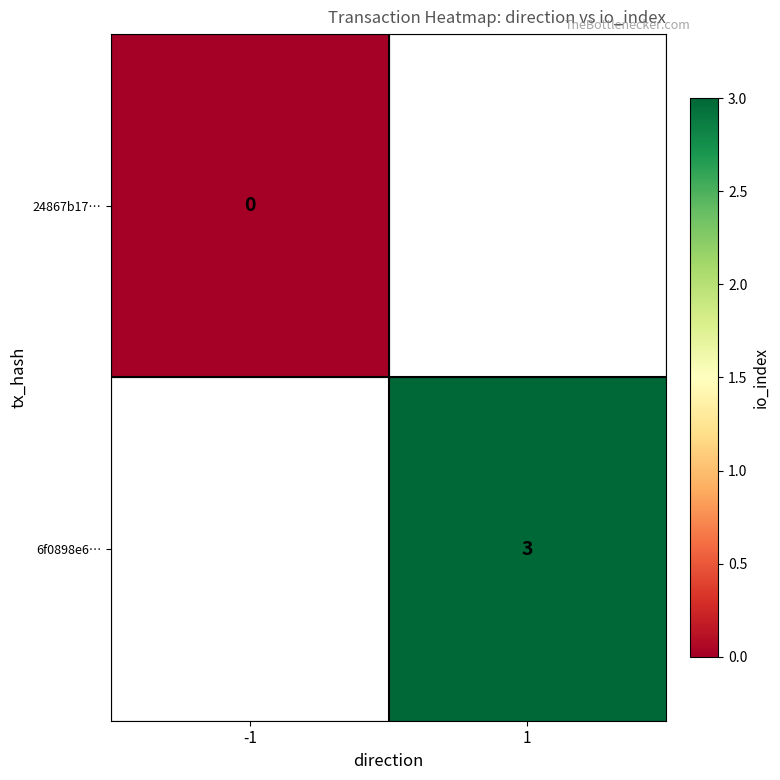

How many series are shown in this chart?

2